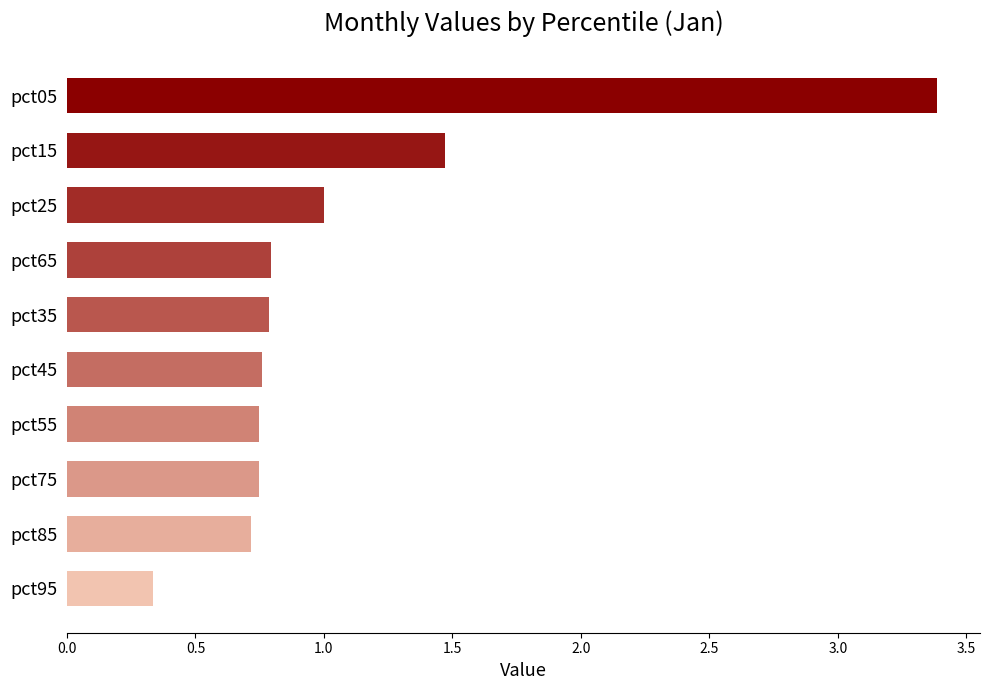

Which label corresponds to the largest value in the chart?

pct05